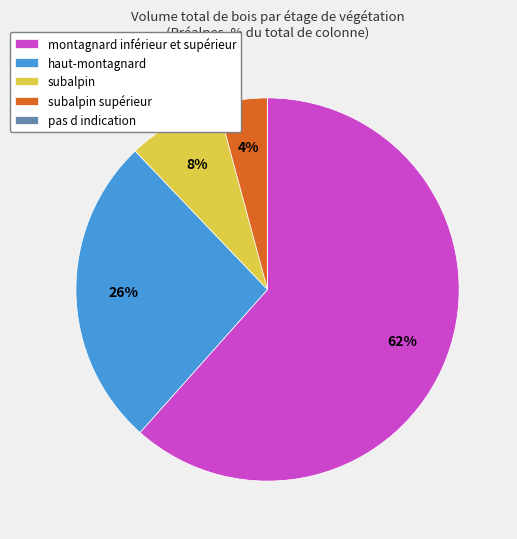

Is it true that subalpin is 1% of the pie?

False